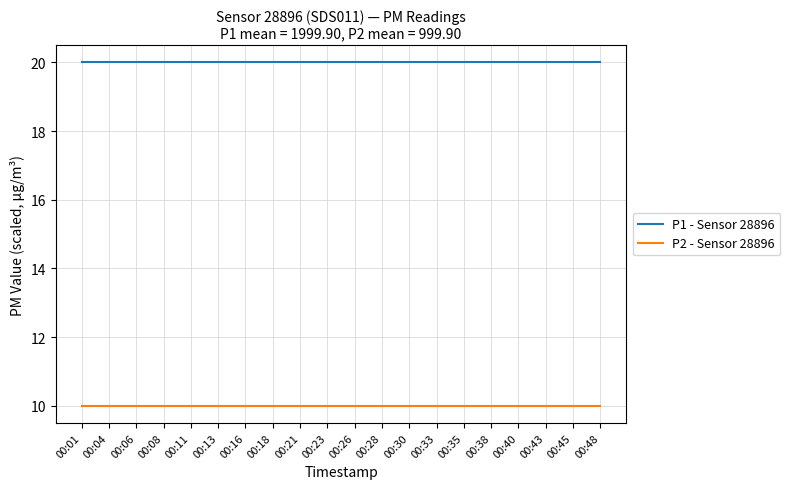

What is the total value across all series at 00:08?

30.0